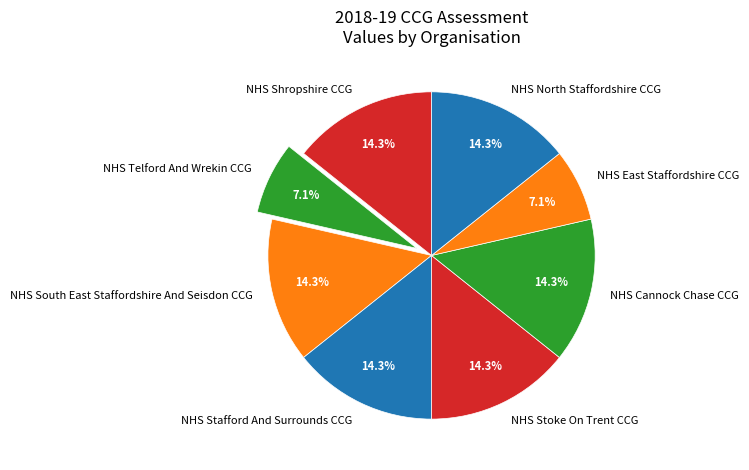

Approximately how many times larger is the value at NHS South East Staffordshire And Seisdon CCG compared to NHS Cannock Chase CCG?

1.0